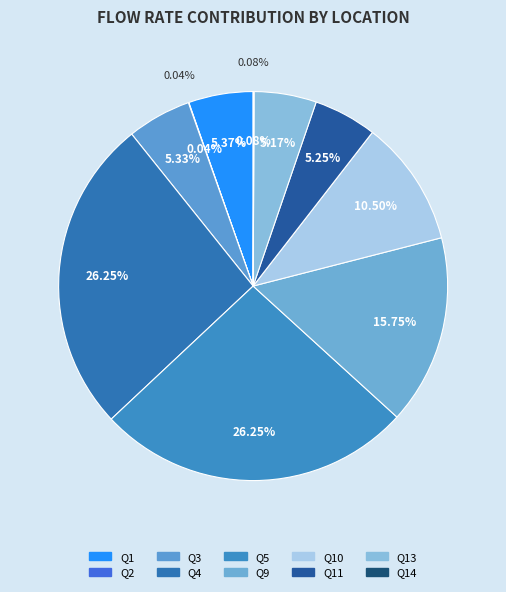

How many slices are in this pie chart?

10